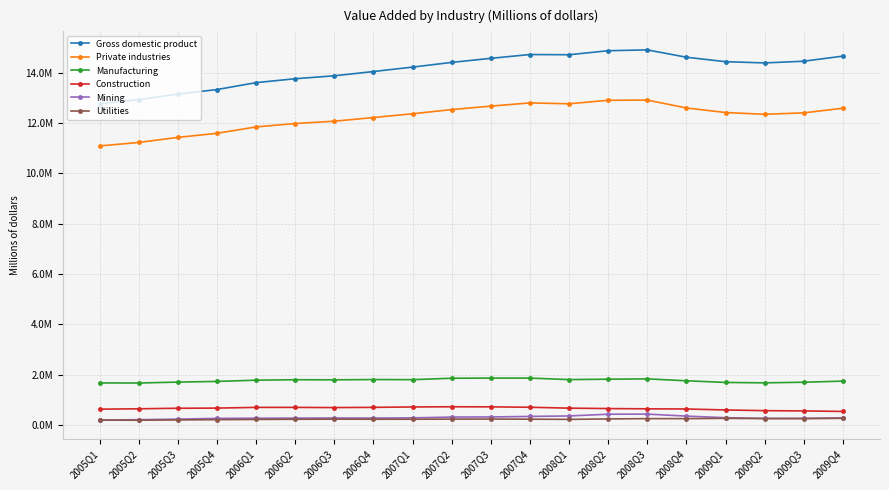

The Mining series shows 267868 at 2006Q1. True or false?

True